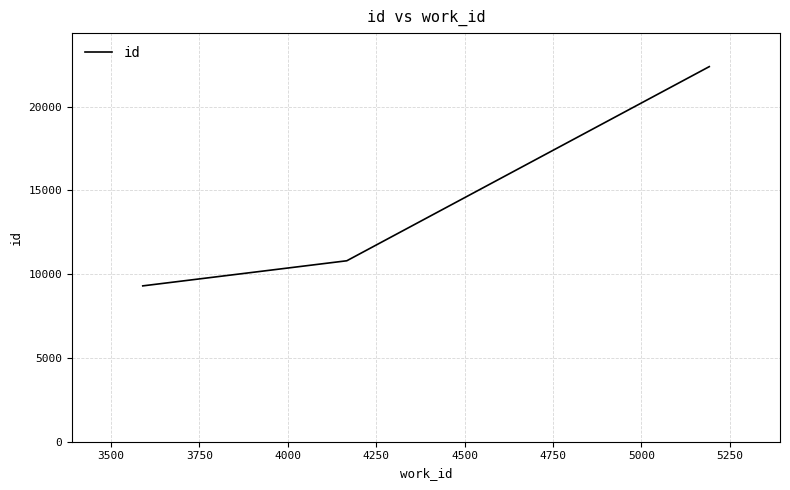

How many lines are shown in the chart?

1